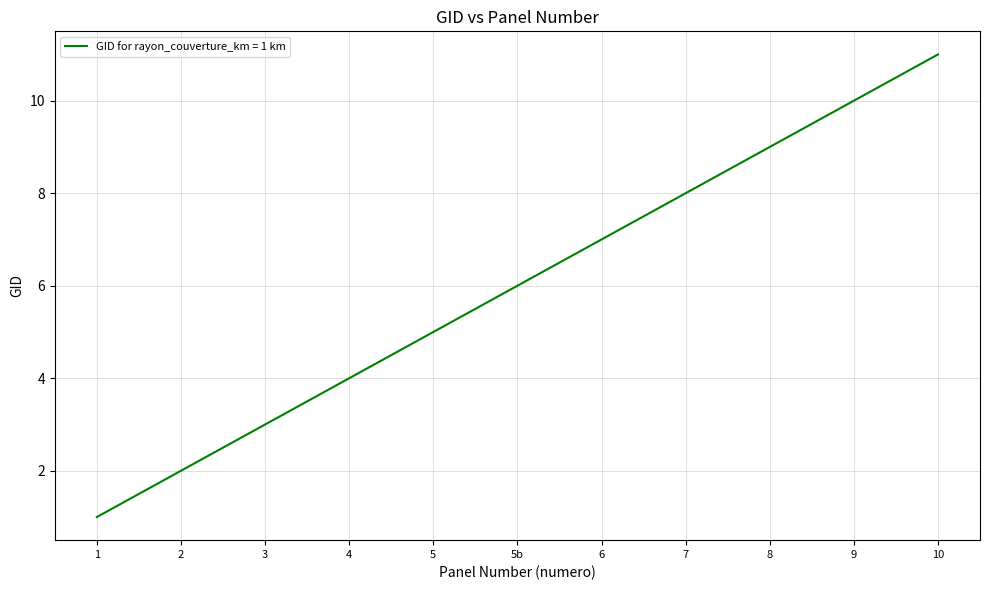

How many lines are shown in the chart?

1